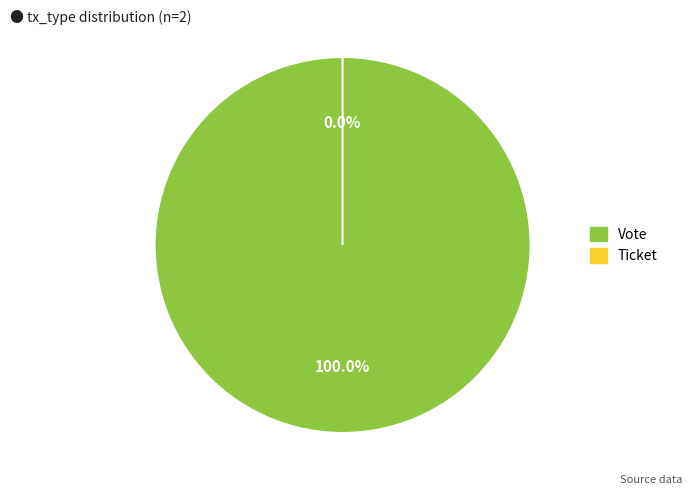

Rank the categories by value from lowest to highest.

Ticket, Vote